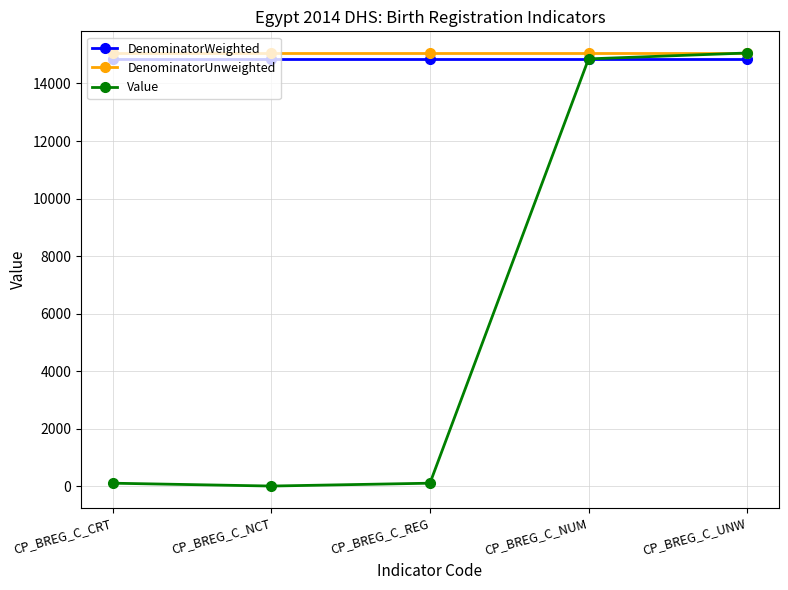

At how many categories does at least one series exceed 6092?

5